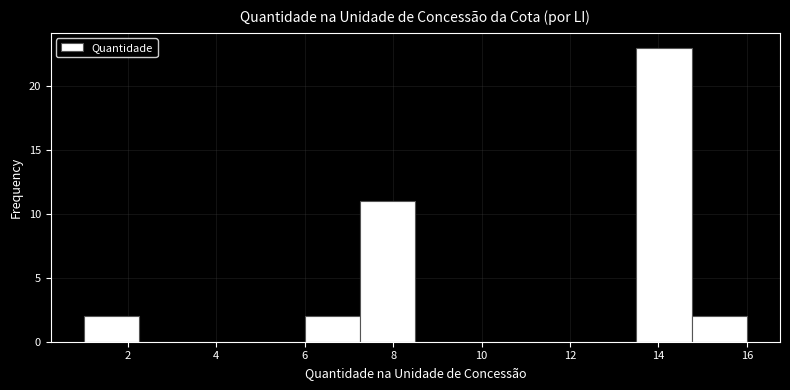

Over which range of the x-axis is the bar tallest?

13.50 to 14.75